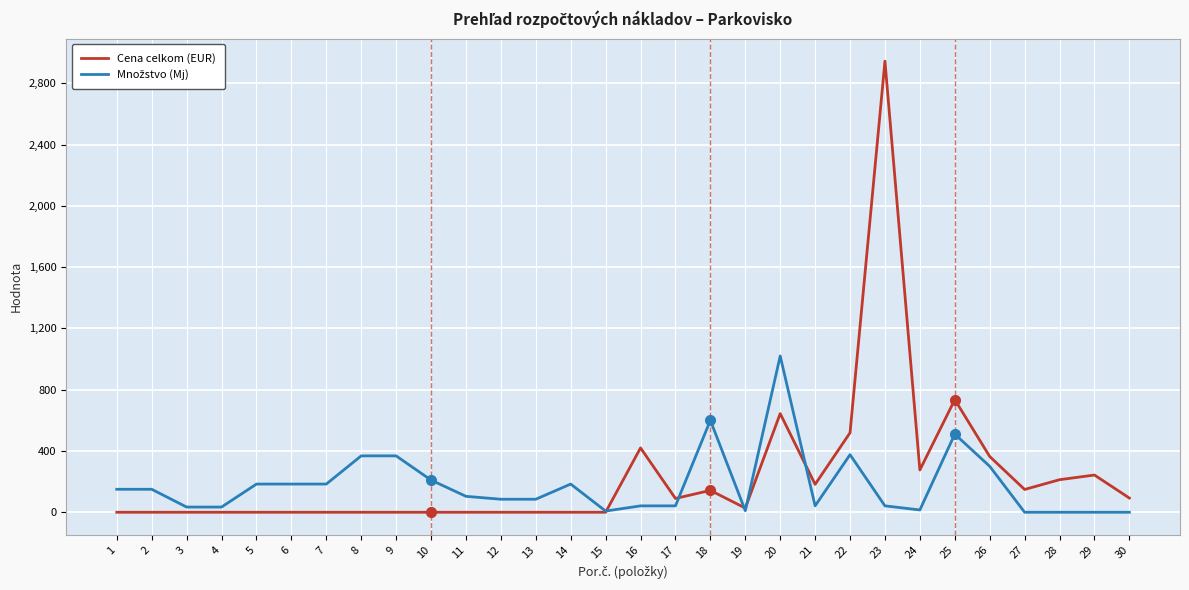

Which series has the widest spread of values?

Cena celkom (EUR)